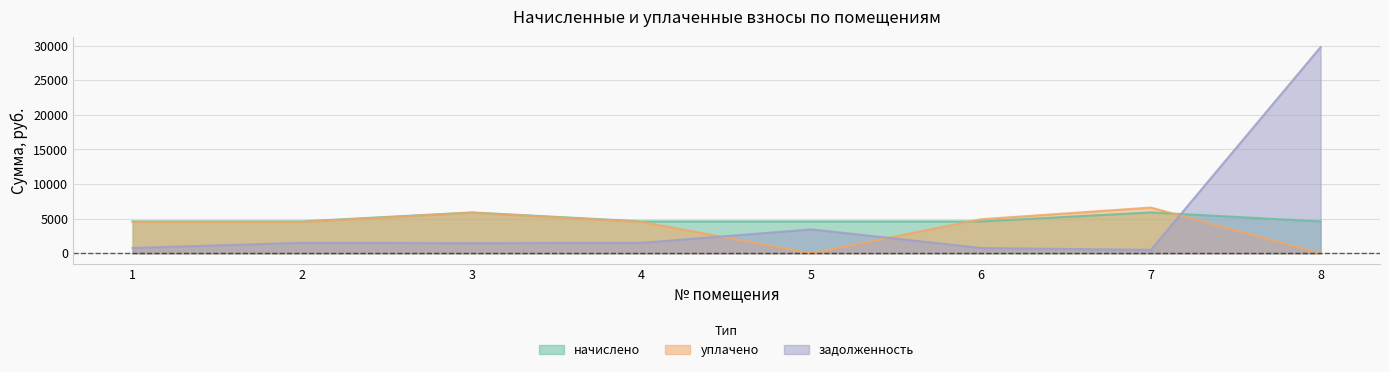

How many times do уплачено and начислено cross each other?

2